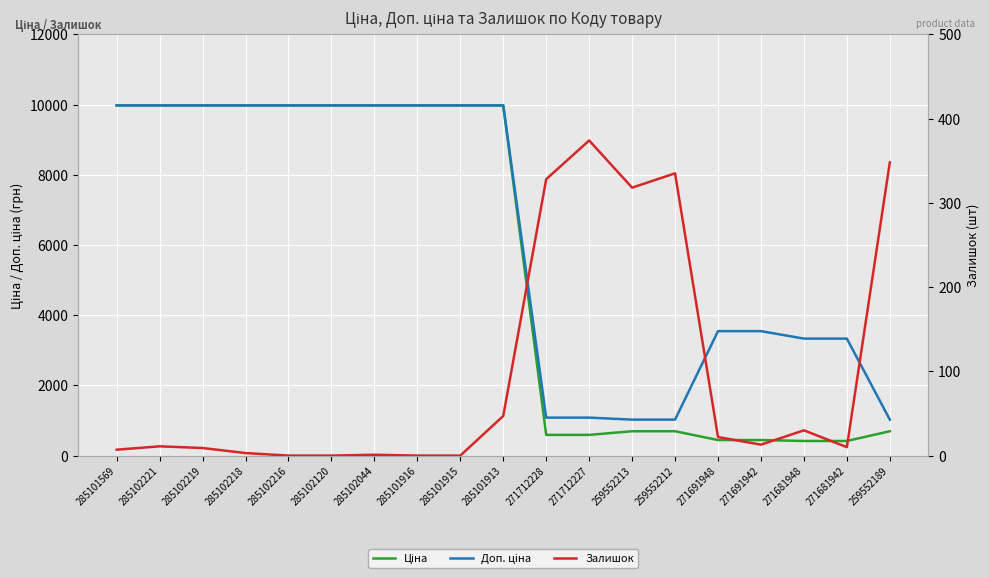

At 285101915, list the series in order from smallest to largest.

Залишок, Ціна, Доп. ціна